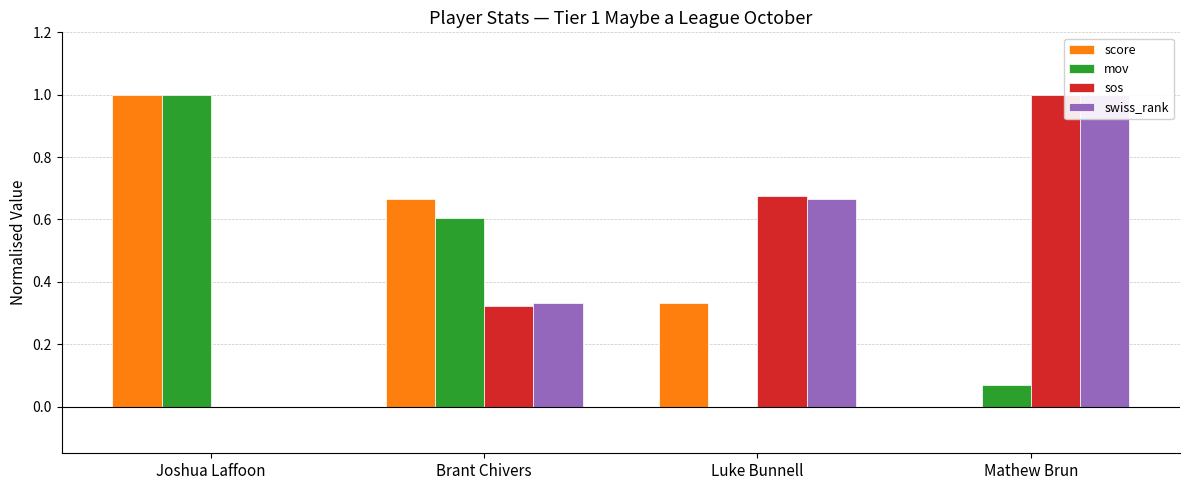

Is the value of sos at Mathew Brun greater than the value of swiss_rank at Luke Bunnell?

Yes